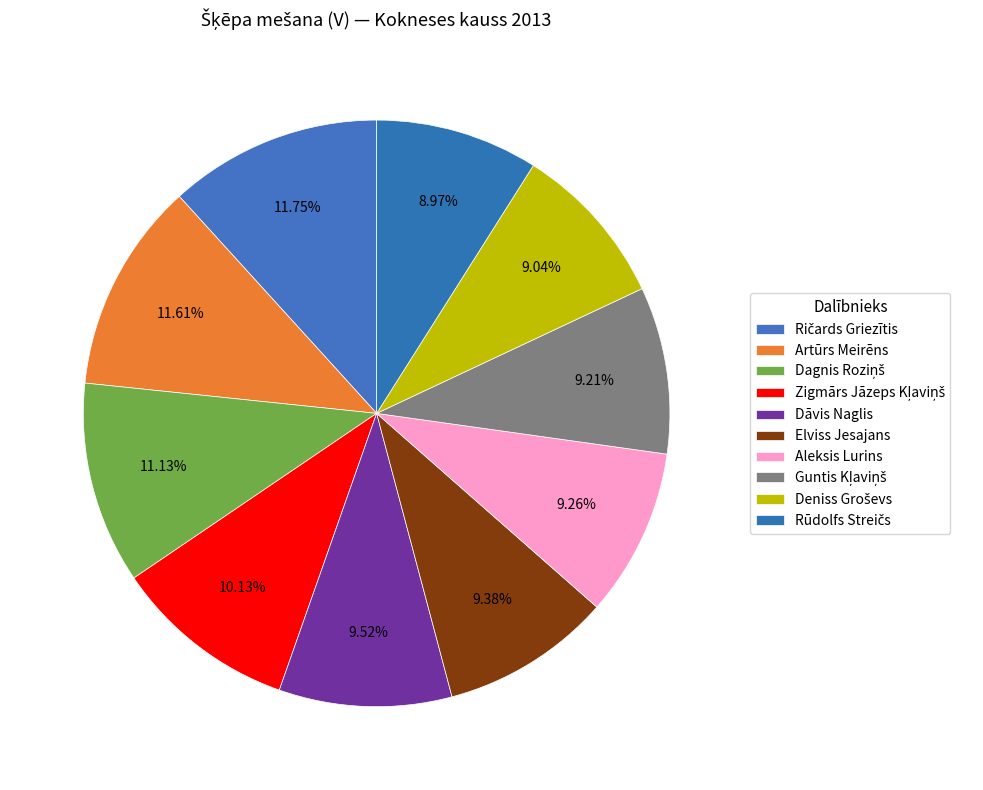

Is it true that Aleksis Lurins is 9% of the pie?

True